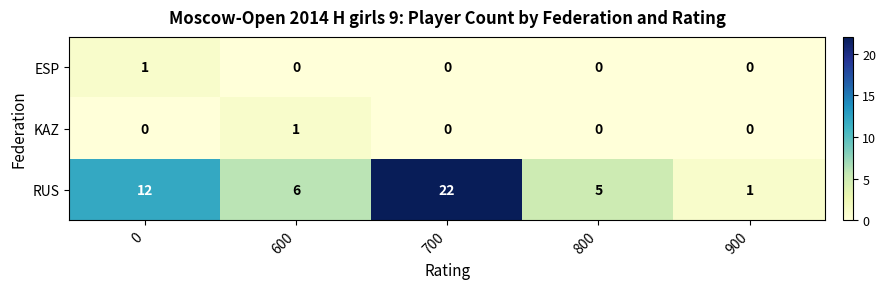

What is the difference between the RUS values at 0 and 700?

10